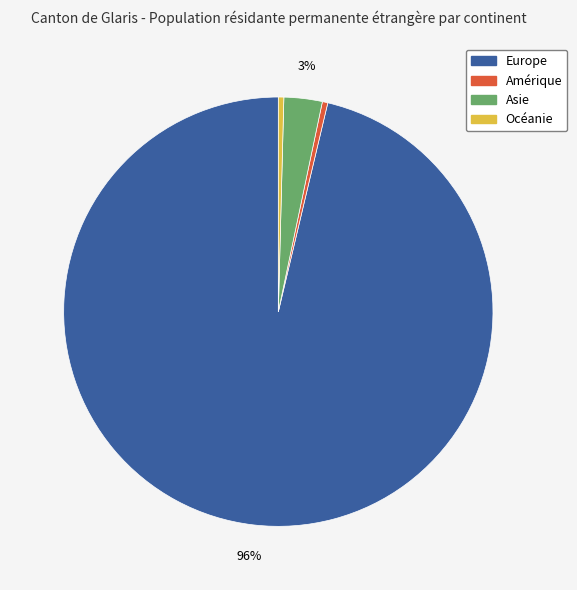

What is the largest slice in the pie chart?

Europe